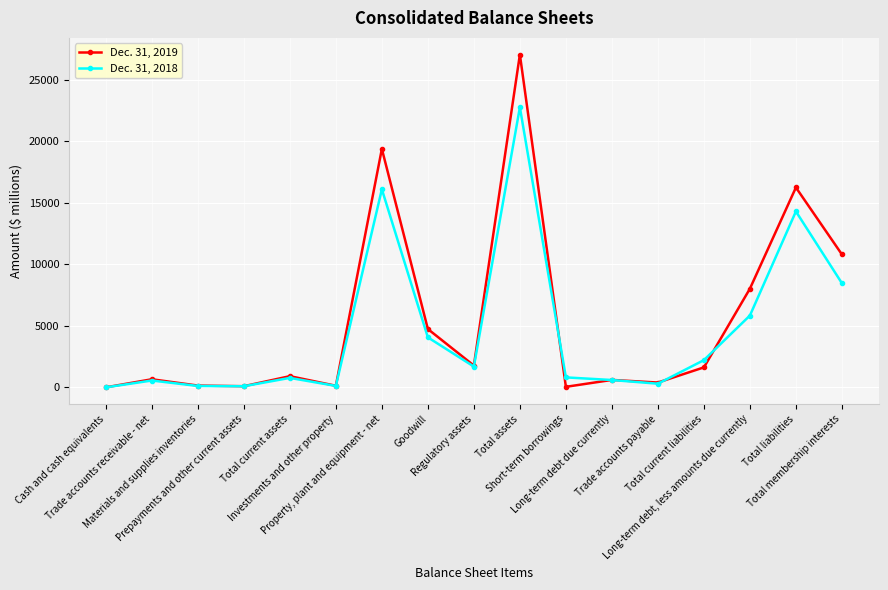

True or false: Dec. 31, 2018 has more than 2 points higher than both neighbors.

True